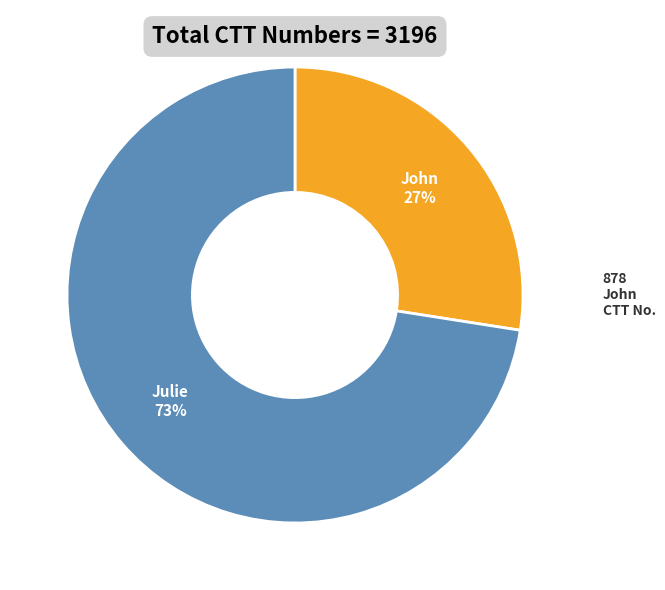

Is it true that John is 15% of the pie?

False